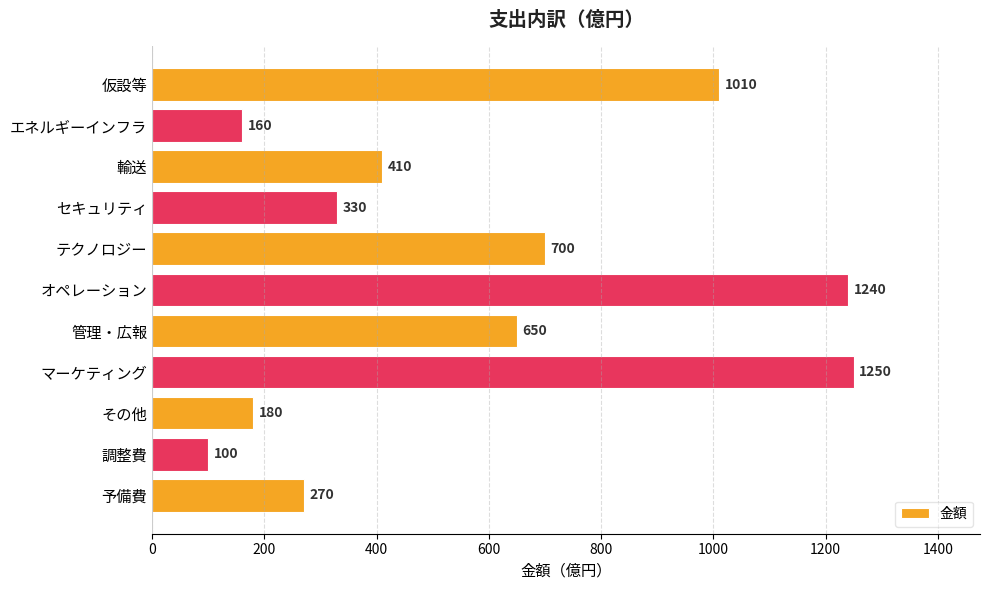

Is it true that the value at その他 is 180?

True